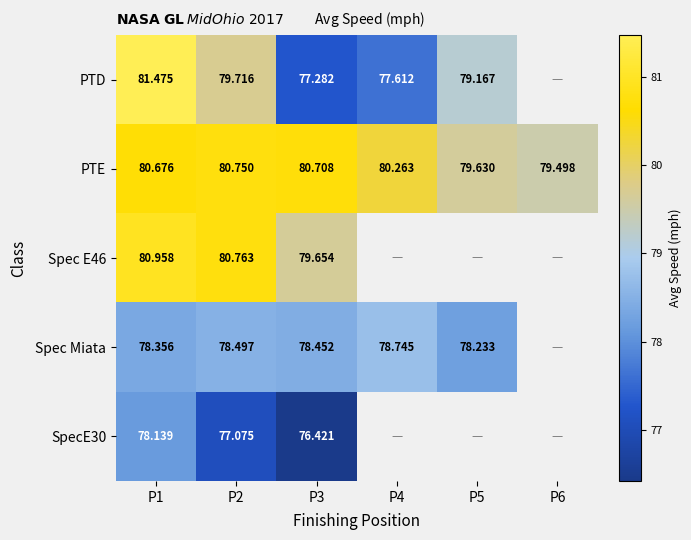

Between P1 and P2, which series saw the biggest shift?

PTD